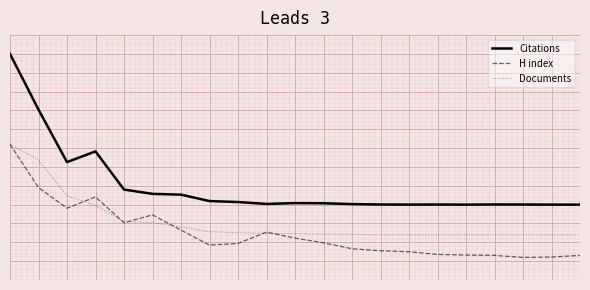

Does the chart display data point markers on the line(s)?

No